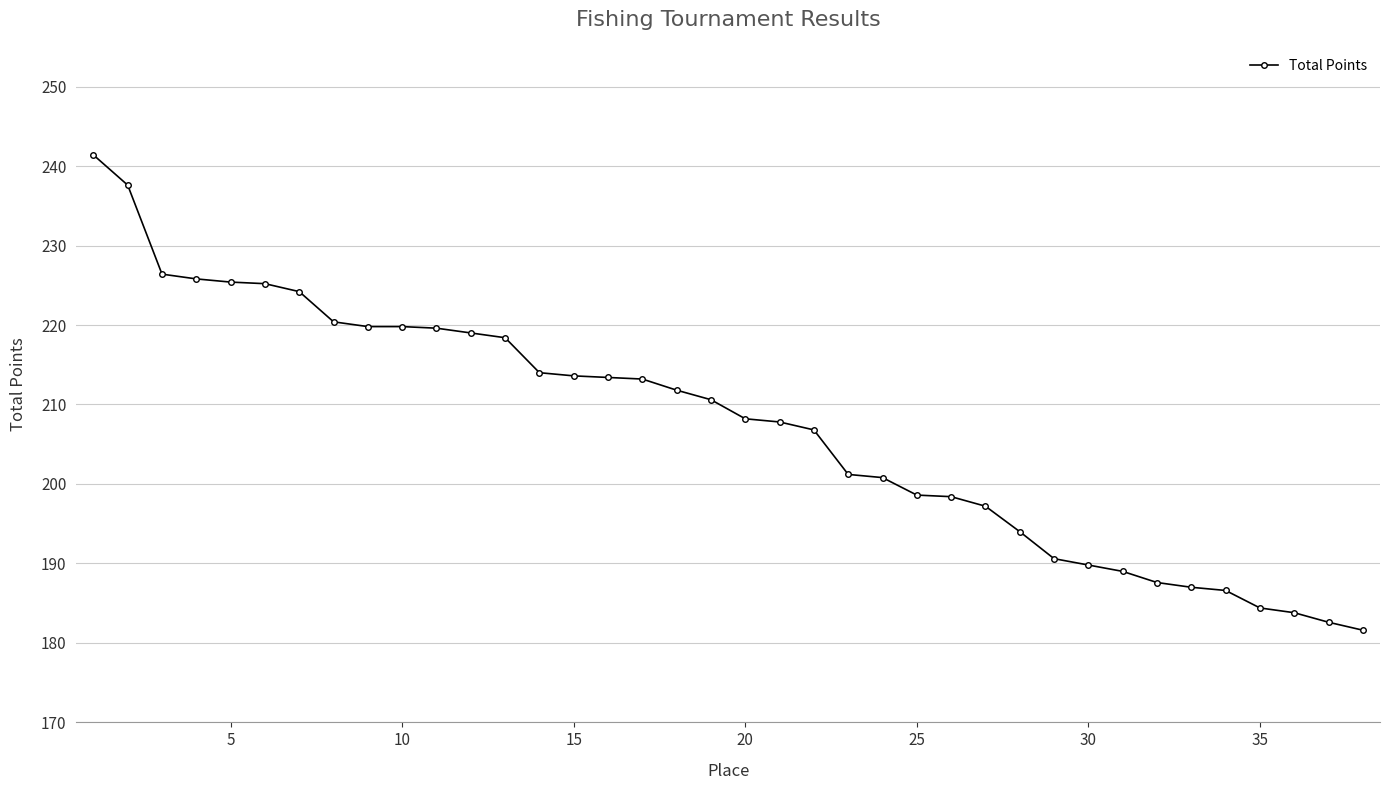

What is the sum of all values?

7875.6